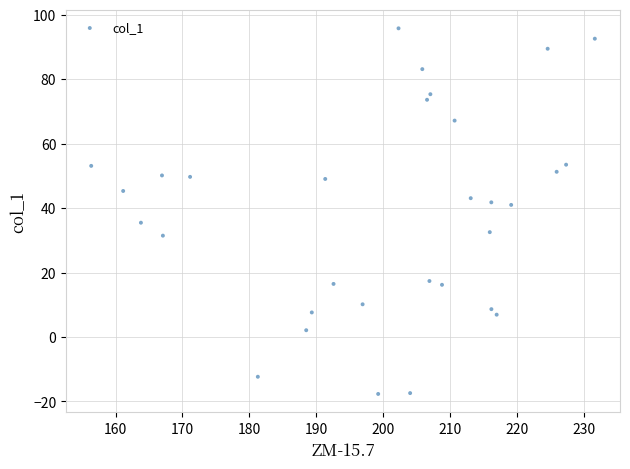

What is the range of X values (max minus min)?

75.3